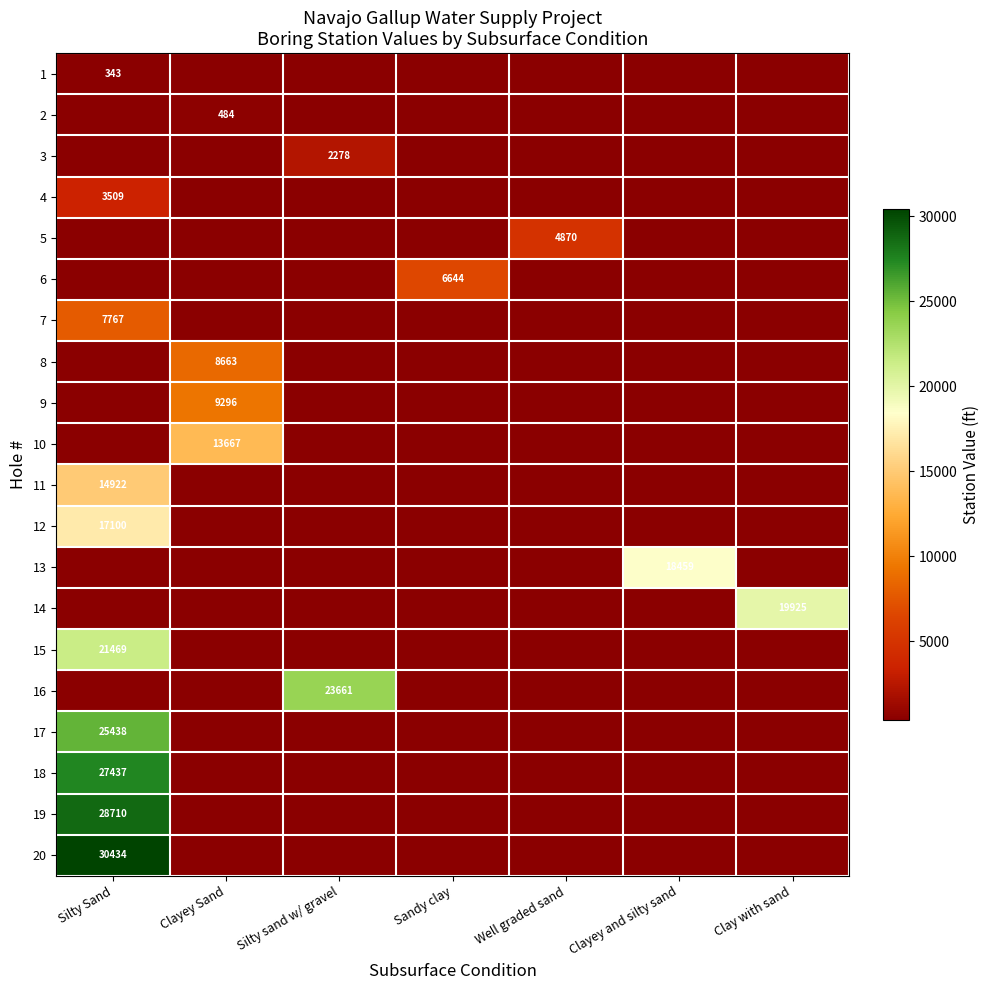

The value of 10 at Clayey Sand is 7156. True or false?

False